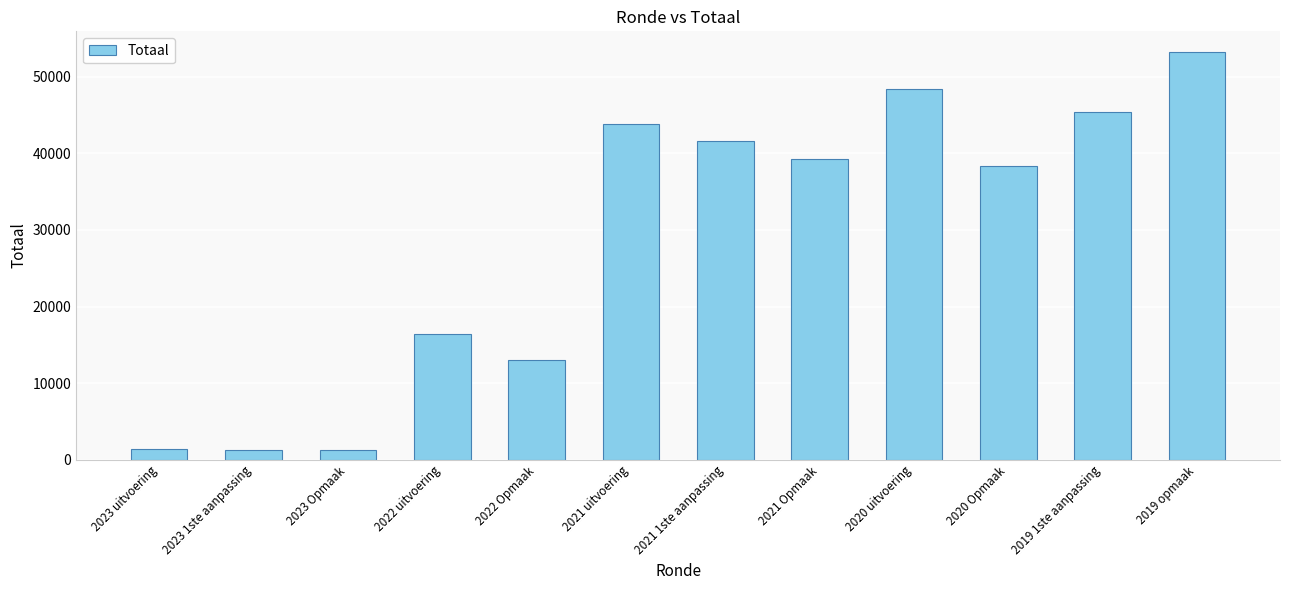

How many values are below 39204?

6